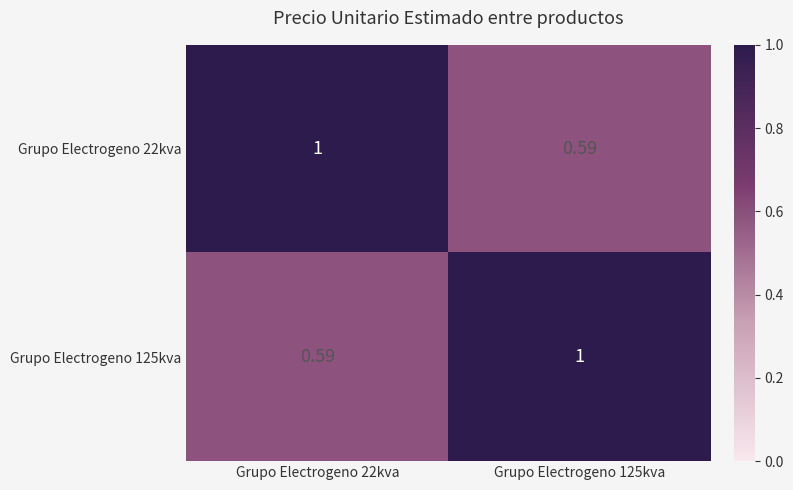

Is the value of Grupo Electrogeno 125kva at Grupo Electrogeno 125kva greater than the value of Grupo Electrogeno 22kva at Grupo Electrogeno 125kva?

Yes